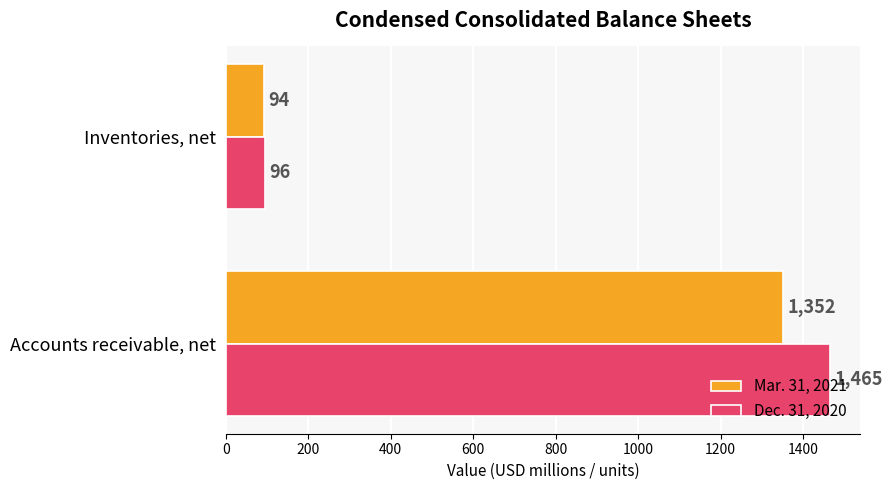

At how many categories does at least one series exceed 262?

1